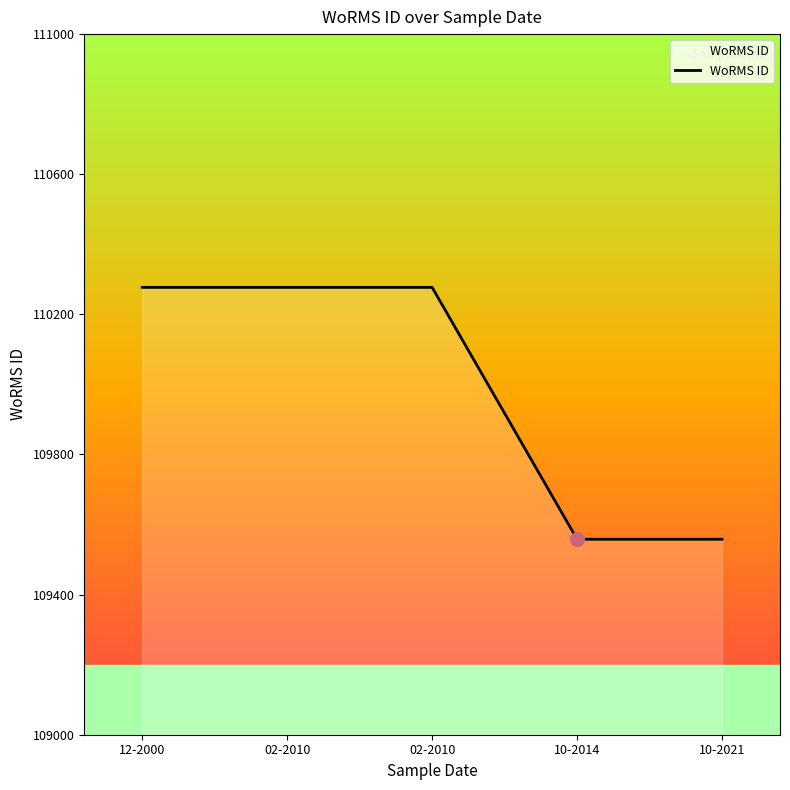

Is this an area chart (filled region under the line)?

Yes